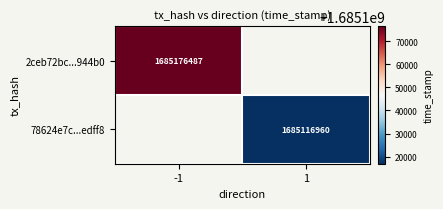

Is the value of 78624e7c...edff8 at 1 greater than the value of 2ceb72bc...944b0 at -1?

No